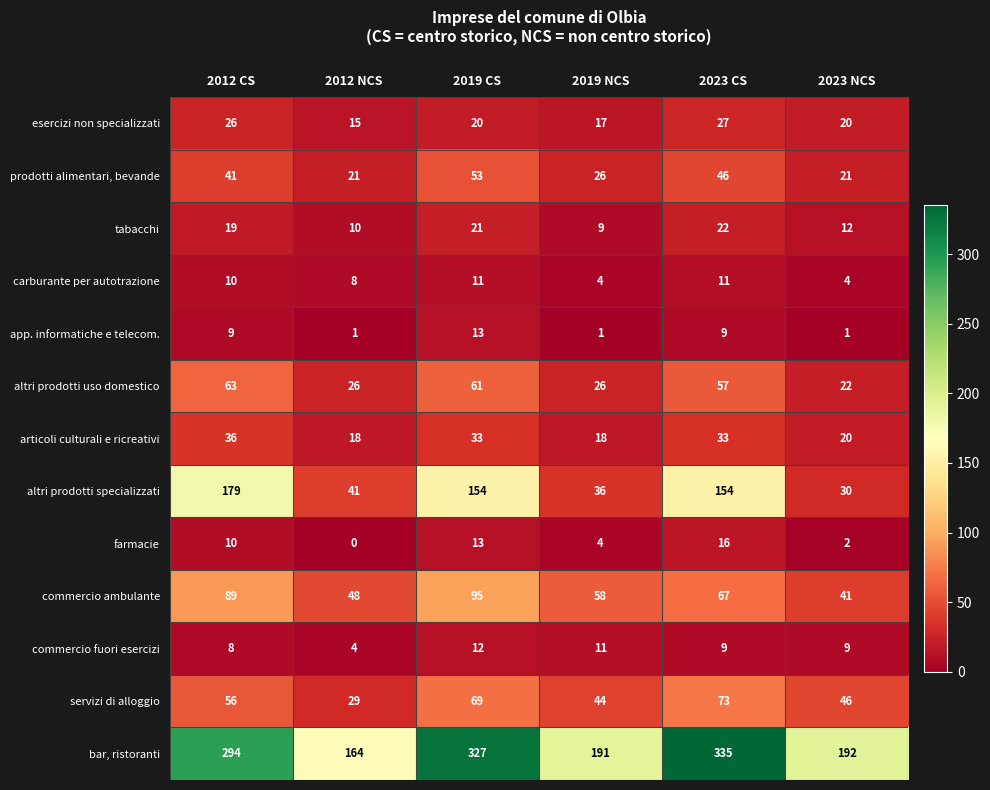

What is the sum of all bar, ristoranti values?

1503